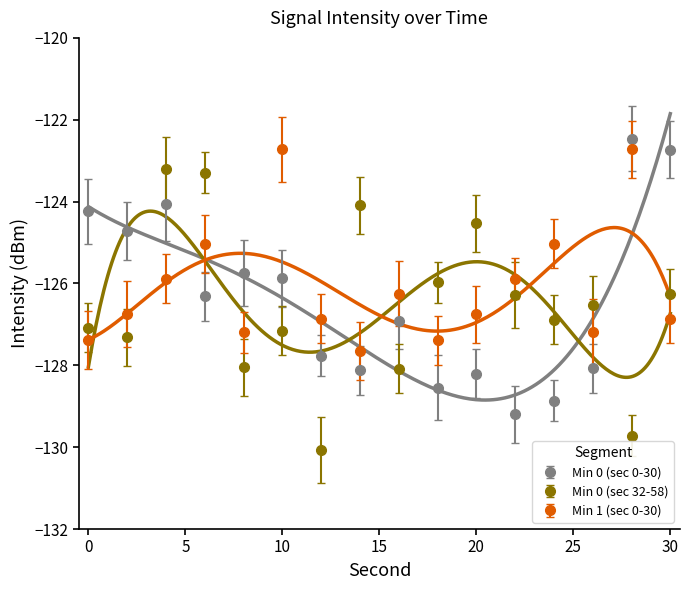

Read the Min 0 (sec 32-58) value at 4.

-123.2